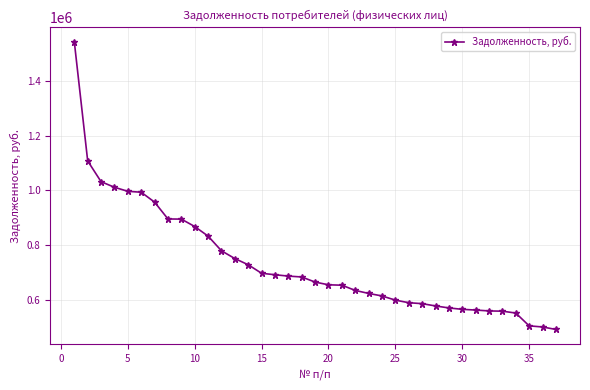

What is the difference between the maximum and minimum values?

1050156.5